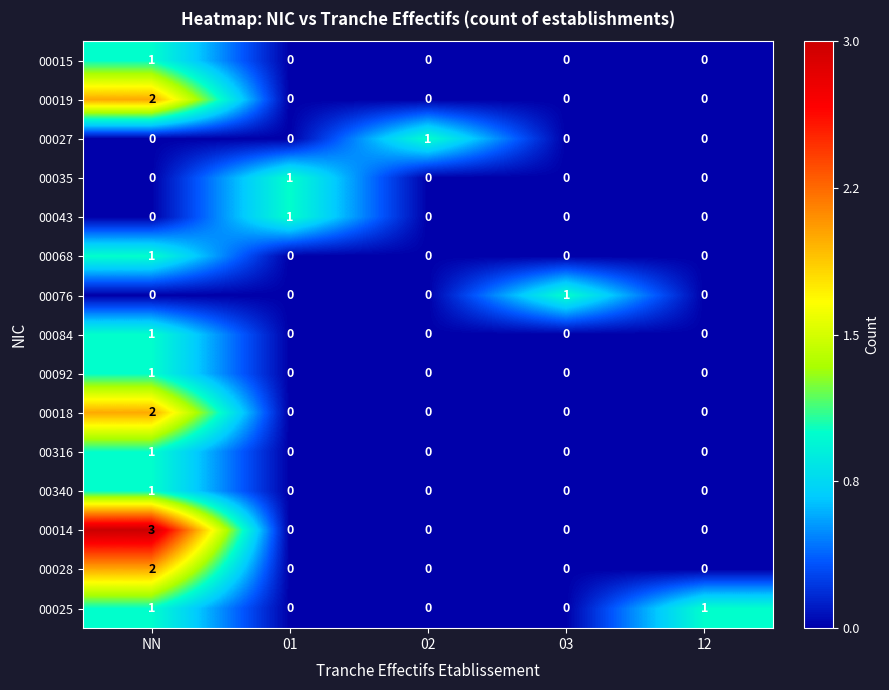

What is the difference between the highest and lowest values at NN?

3